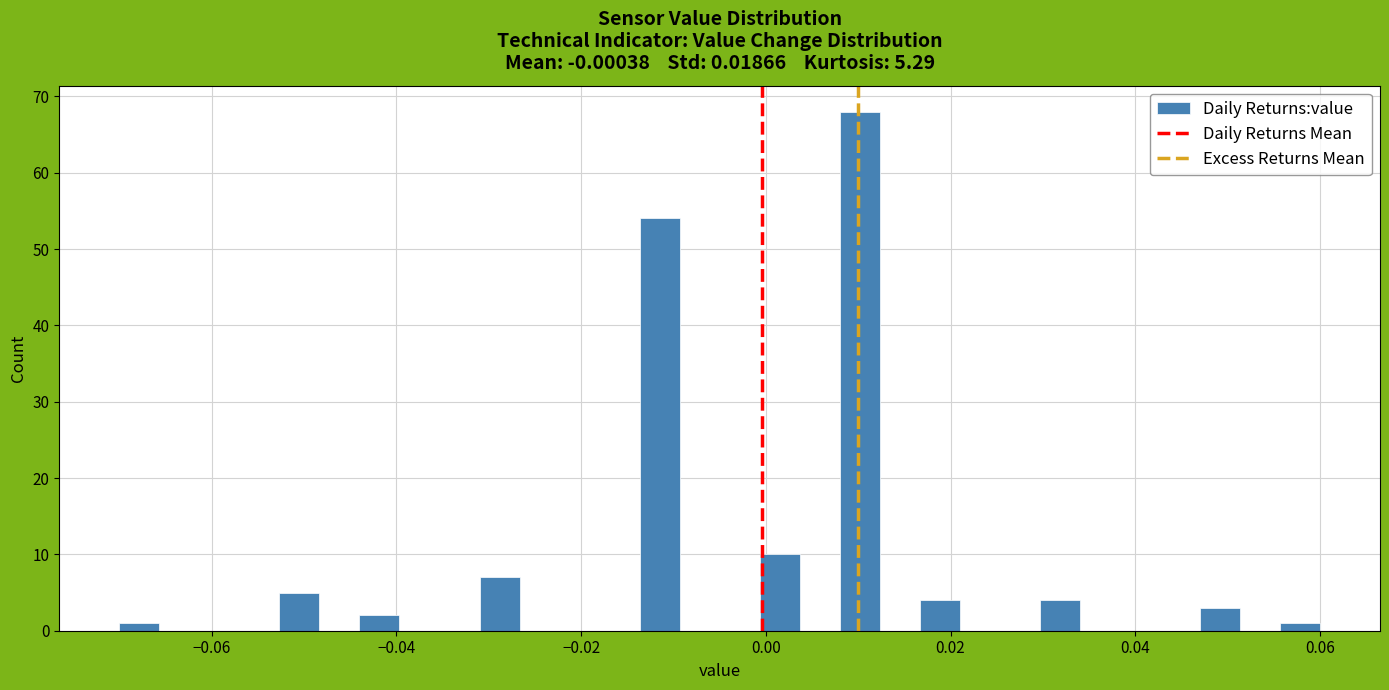

Read against the x-axis, roughly where is the centre of the tallest bar?

0.010